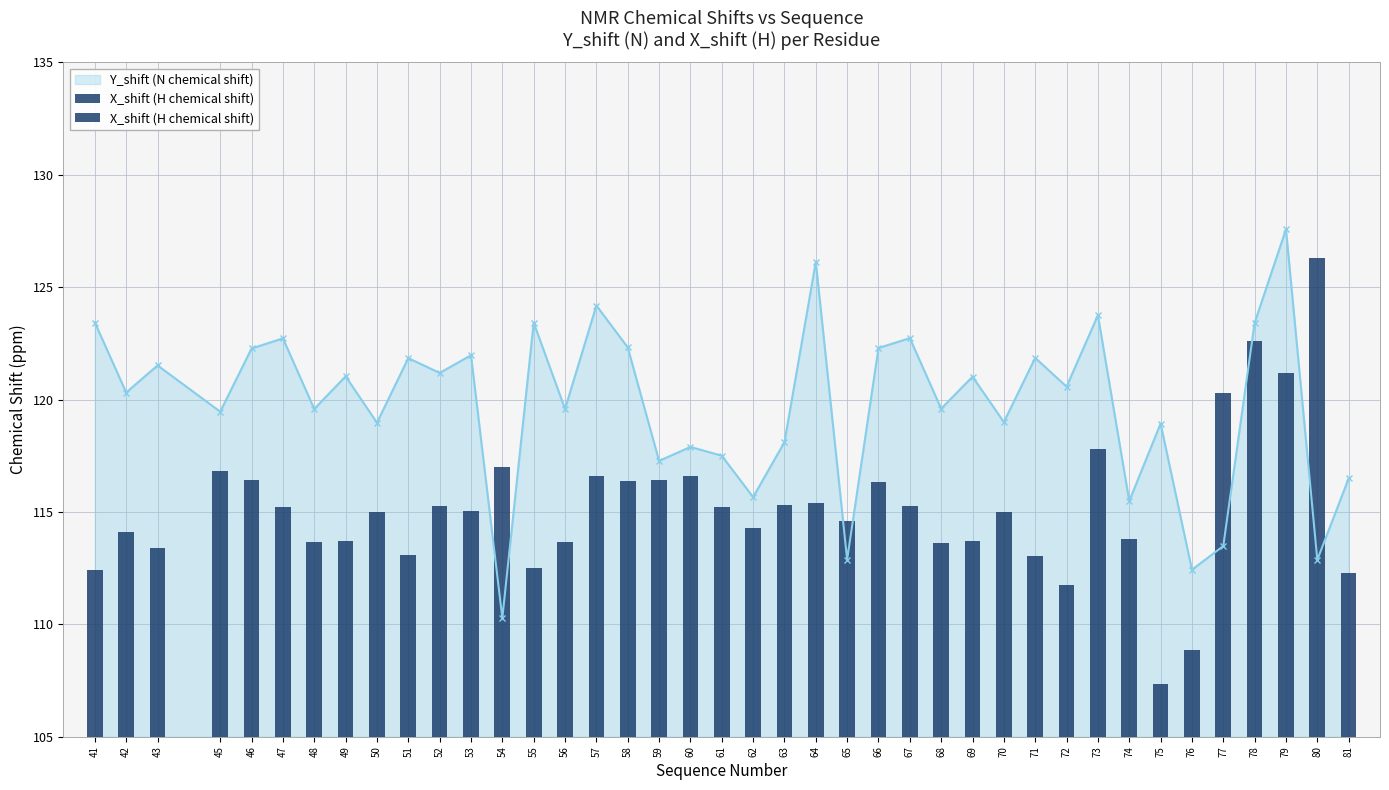

Is it true that the value at 63 is 4.8?

False